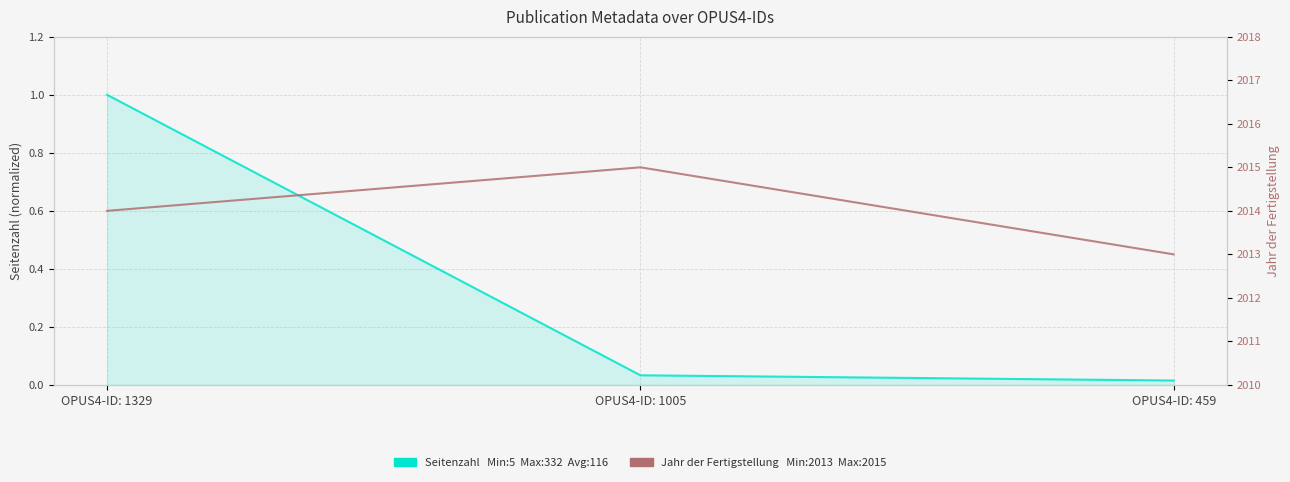

What is the maximum value shown in the chart?

2015.0